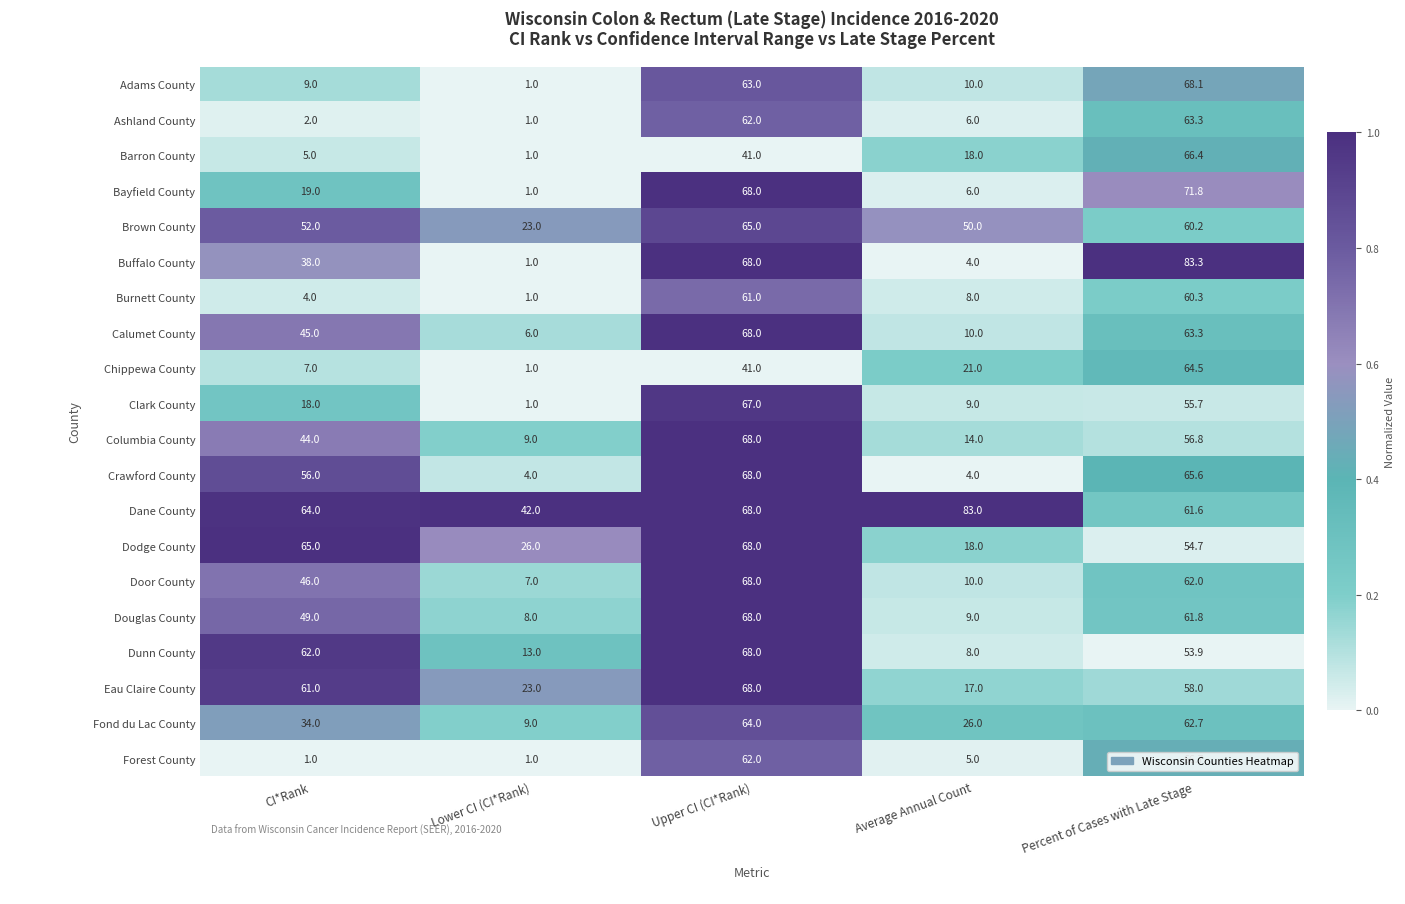

Which category has the highest value in the Burnett County series?

Upper CI (CI*Rank)